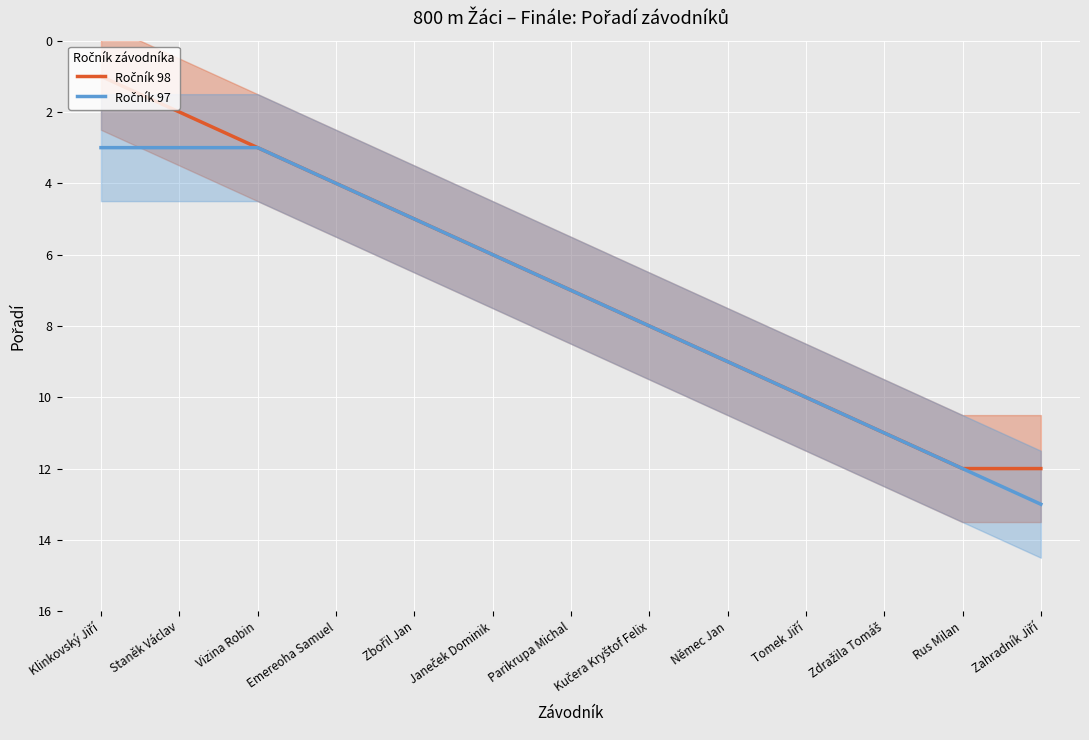

Reading left to right, what are all the values shown in this chart?

Ročník 98: 1	2	3	4	5	6	7	8	9	10	11	12	12
Ročník 97: 3	3	3	4	5	6	7	8	9	10	11	12	13